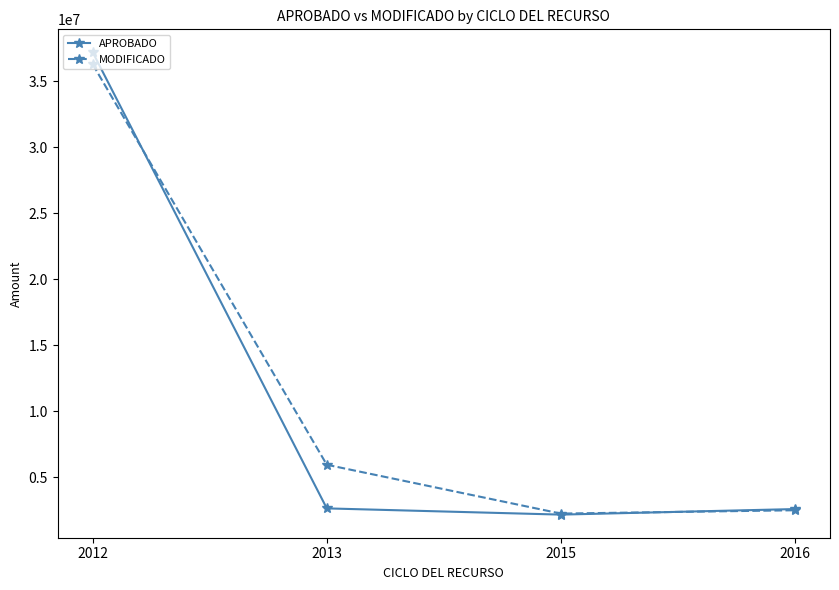

How many lines are shown in the chart?

2